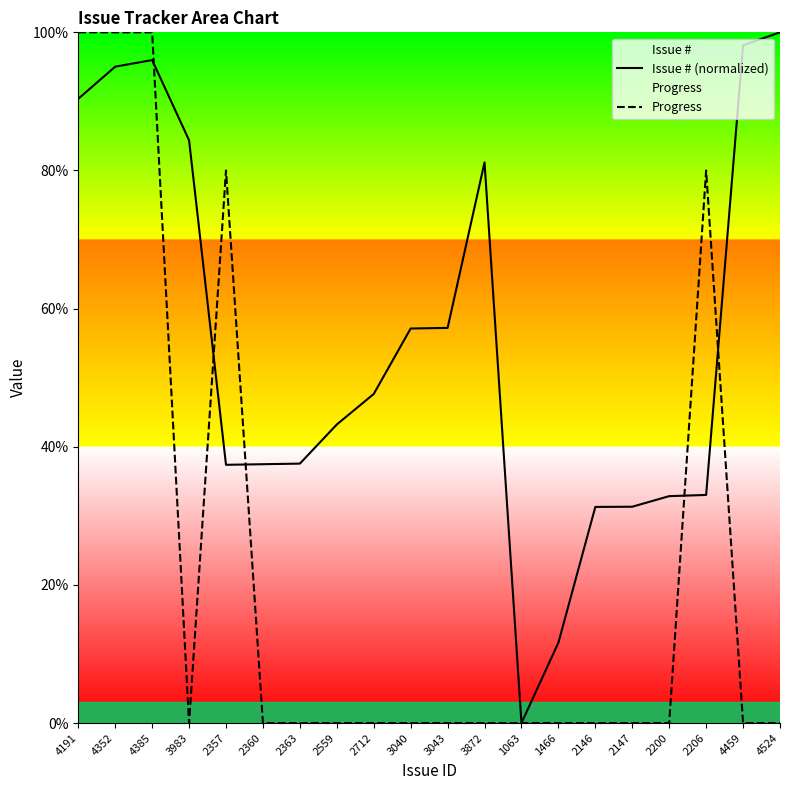

Is it true that Progress equals 52.0 at 3872?

False